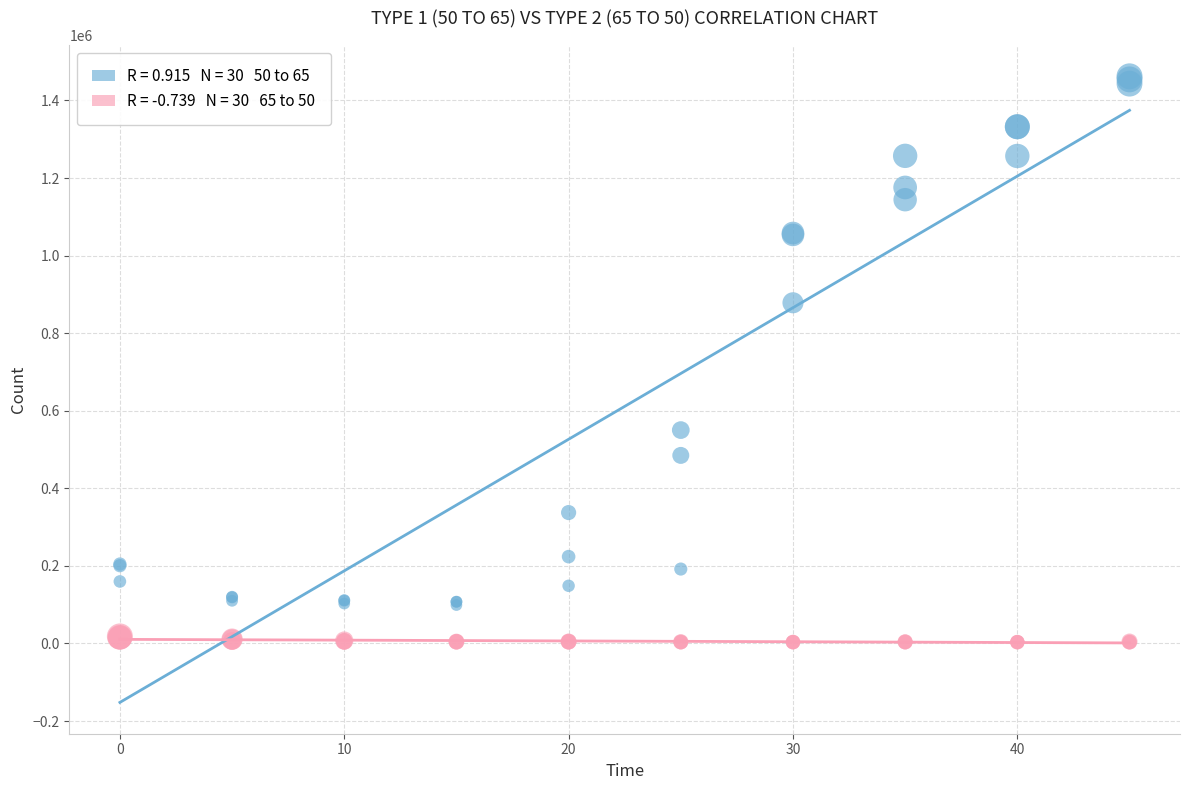

Across all series, what Y value is closest to 732776?

878338